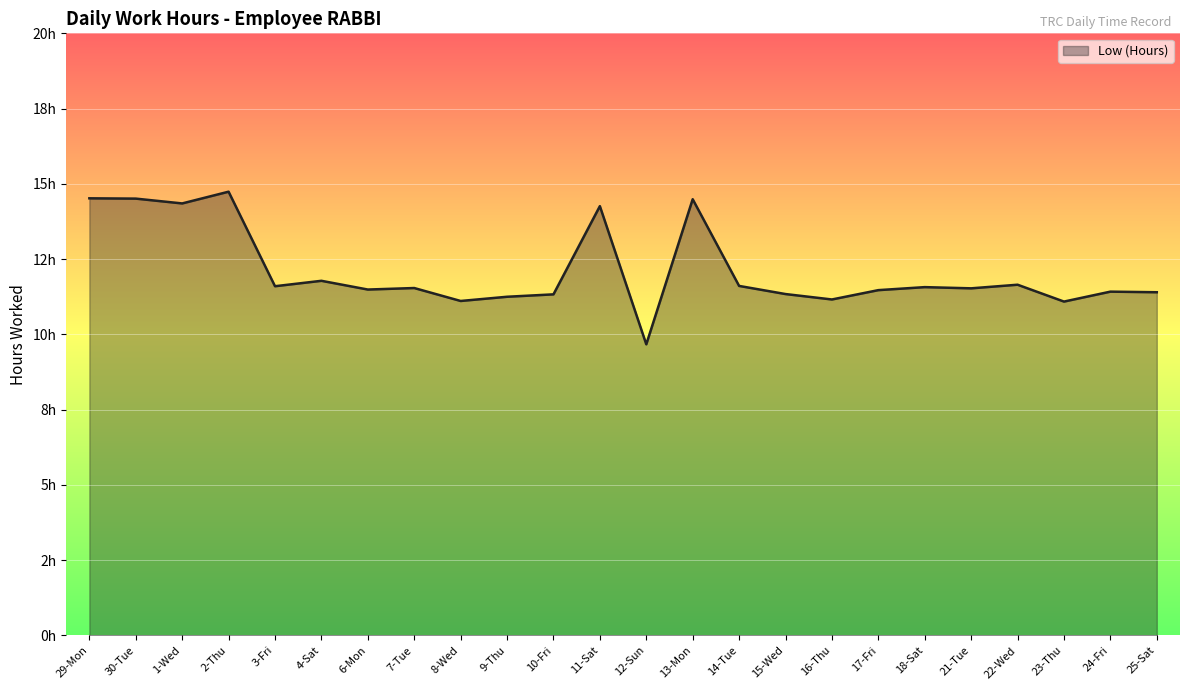

List the labels in order of value, largest first.

2-Thu, 29-Mon, 30-Tue, 13-Mon, 1-Wed, 11-Sat, 4-Sat, 22-Wed, 14-Tue, 3-Fri, 18-Sat, 7-Tue, 21-Tue, 6-Mon, 17-Fri, 24-Fri, 25-Sat, 15-Wed, 10-Fri, 9-Thu, 16-Thu, 8-Wed, 23-Thu, 12-Sun